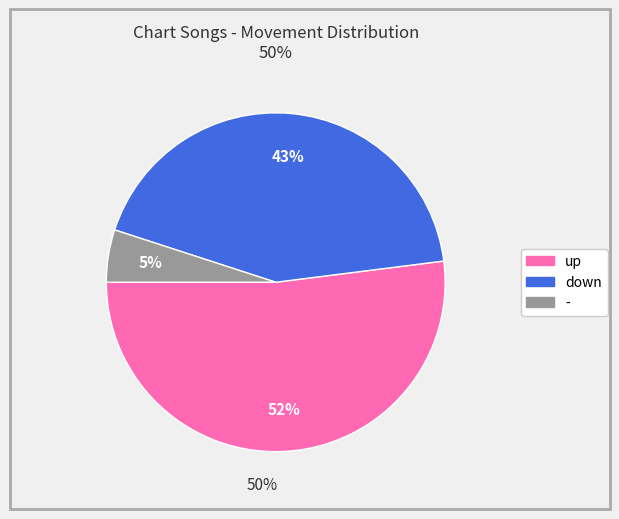

The up slice represents 52% of the pie. True or false?

True